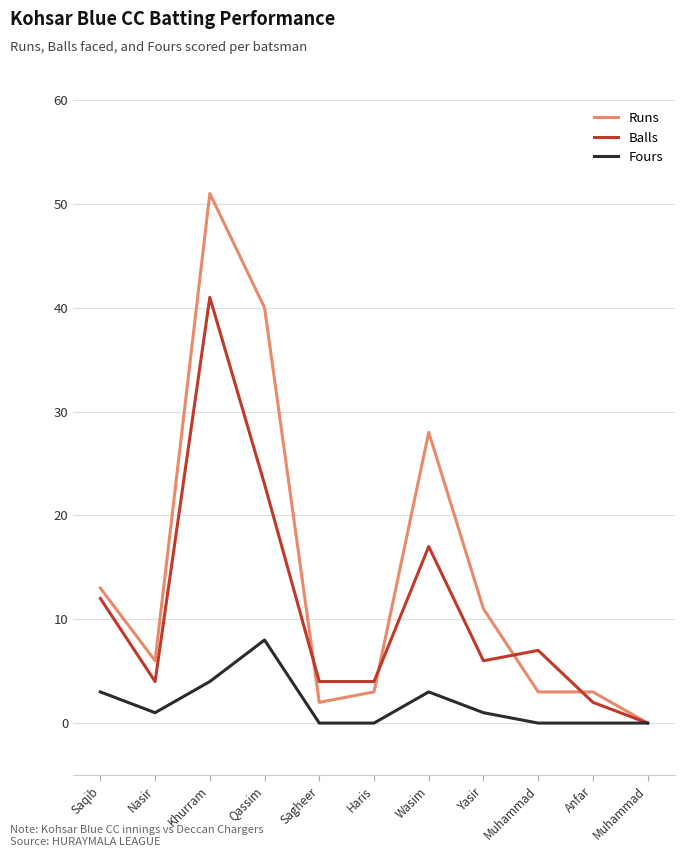

Which series has the largest total across all categories?

Runs